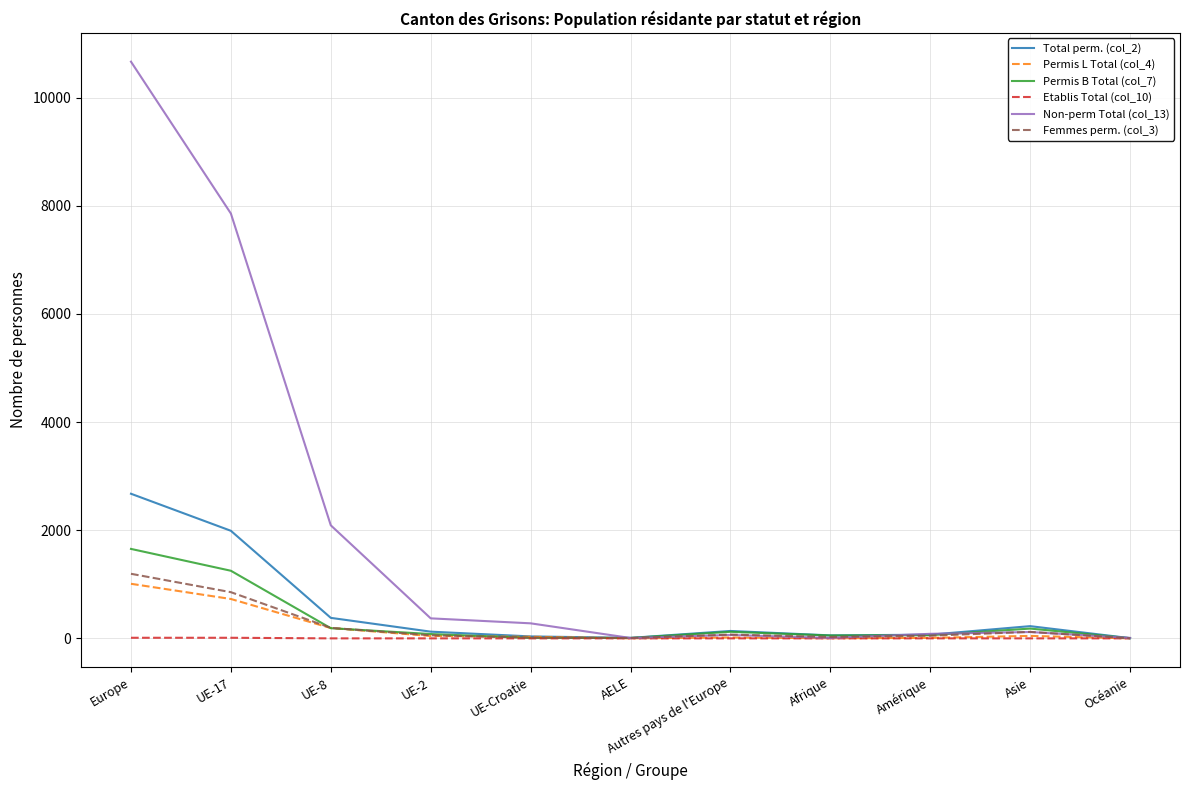

Which series has the largest total across all categories?

Non-perm Total (col_13)